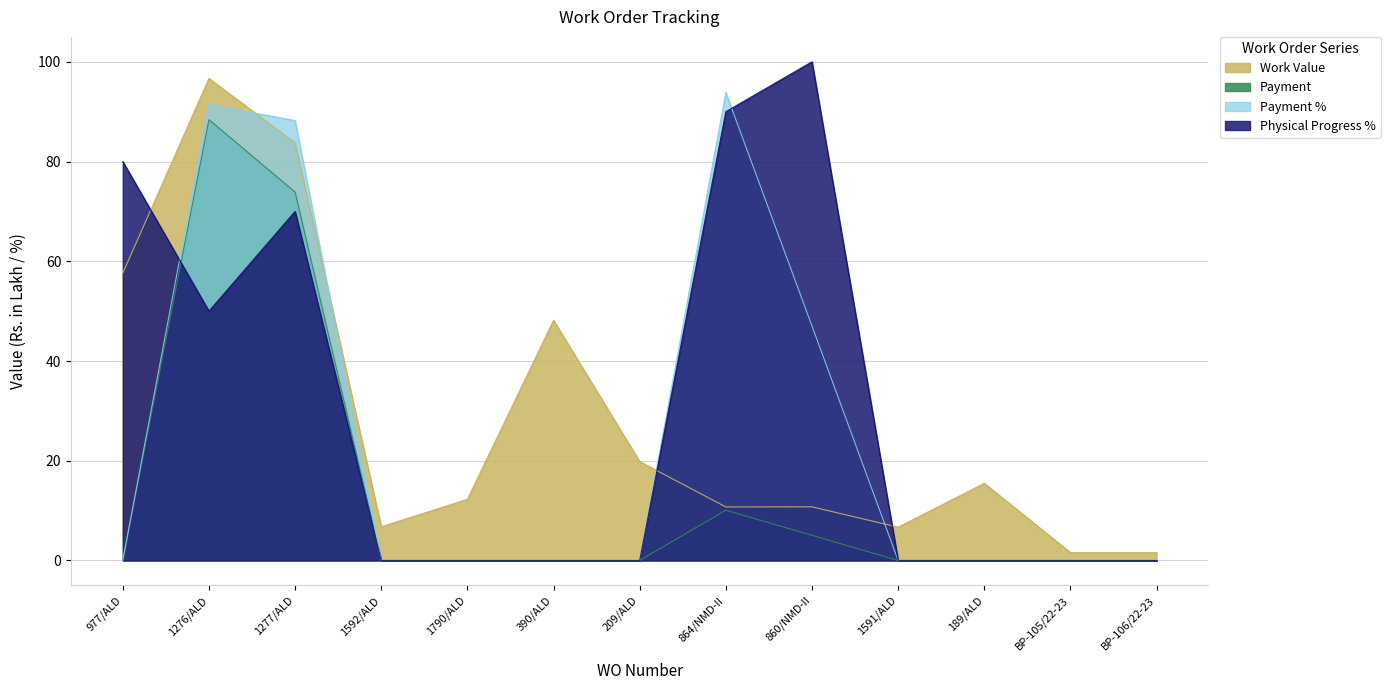

List the series in order of their peak value, highest first.

Physical Progress %, Work Value, Payment %, Payment